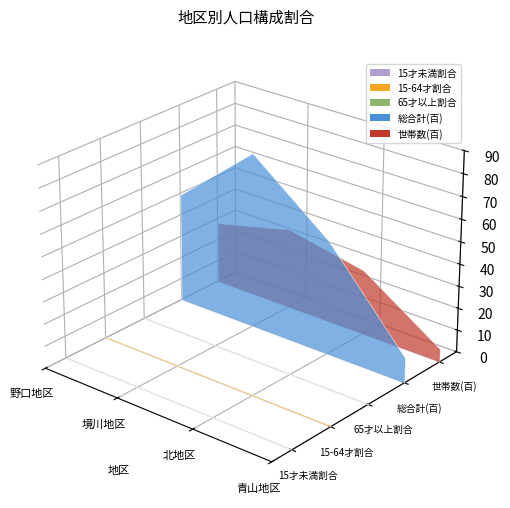

Reading left to right, extract all data points from this chart.

15才未満割合: 0.1	0.1	0.1	0.1
15-64才割合: 0.6	0.6	0.6	0.7
65才以上割合: 0.3	0.2	0.3	0.2
総合計(百): 49.2	79.0	51.5	11.3
世帯数(百): 27.9	36.5	29.4	6.0